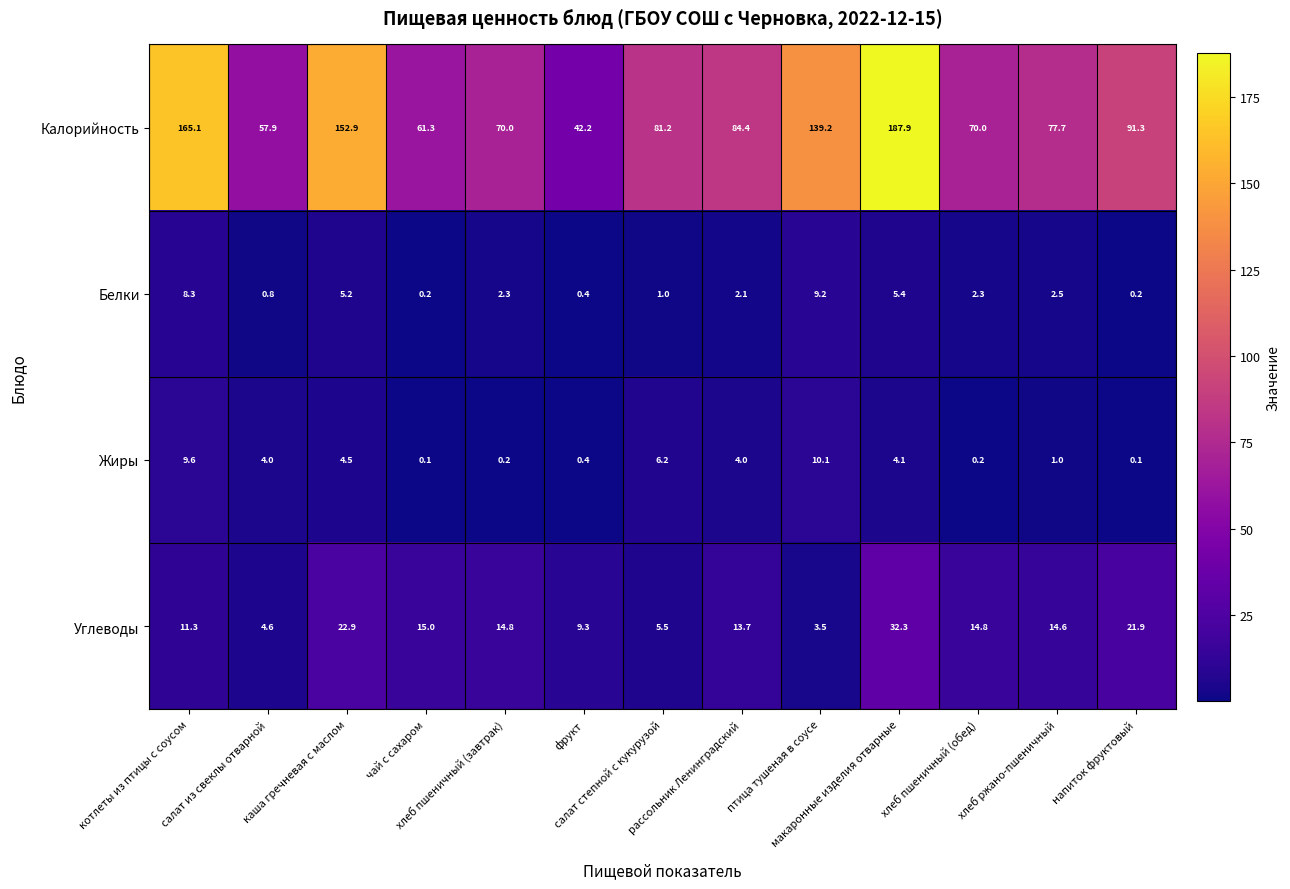

At how many categories does at least one series exceed 36?

13